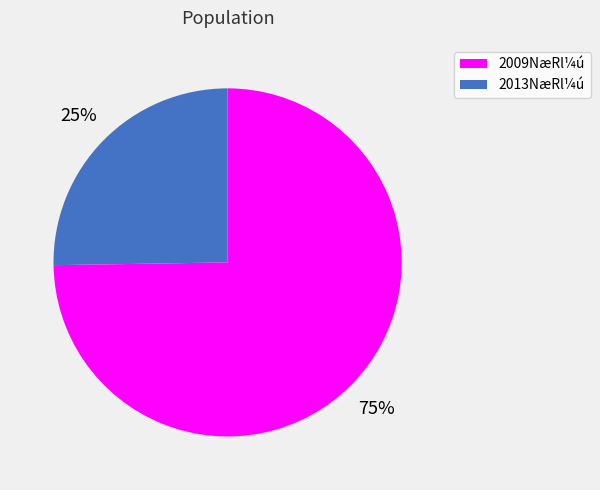

To the nearest percent, what percentage of the pie is 2009NæRl¼ú?

25%